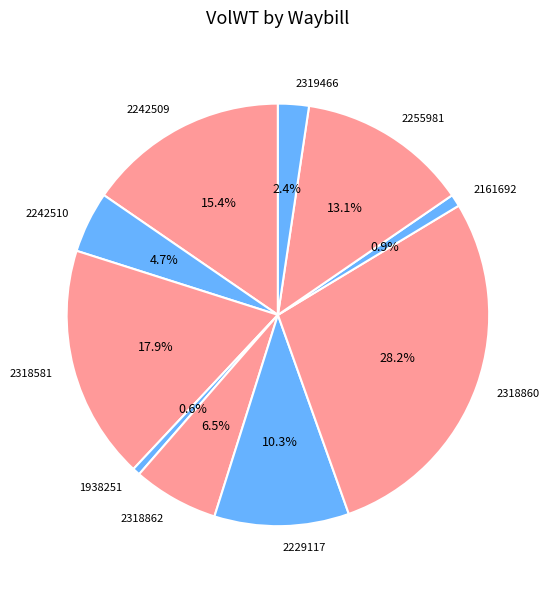

To the nearest percent, what is the combined percentage of 2242509 and 2161692?

16%